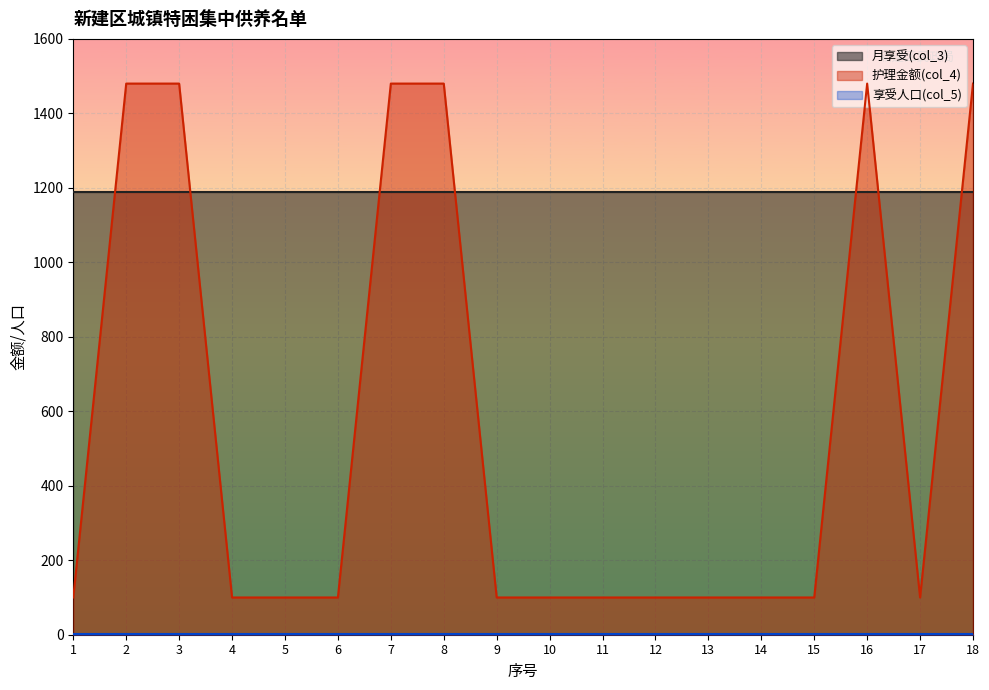

What is the difference between the maximum and minimum values in the 护理金额(col_4) series?

1380